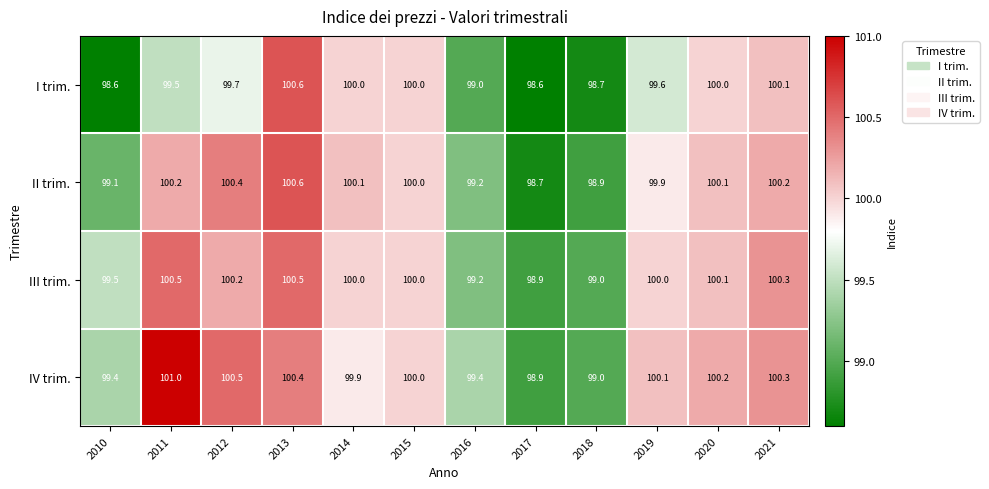

Is the value of I trim. at 2010 greater than the value of II trim. at 2014?

No